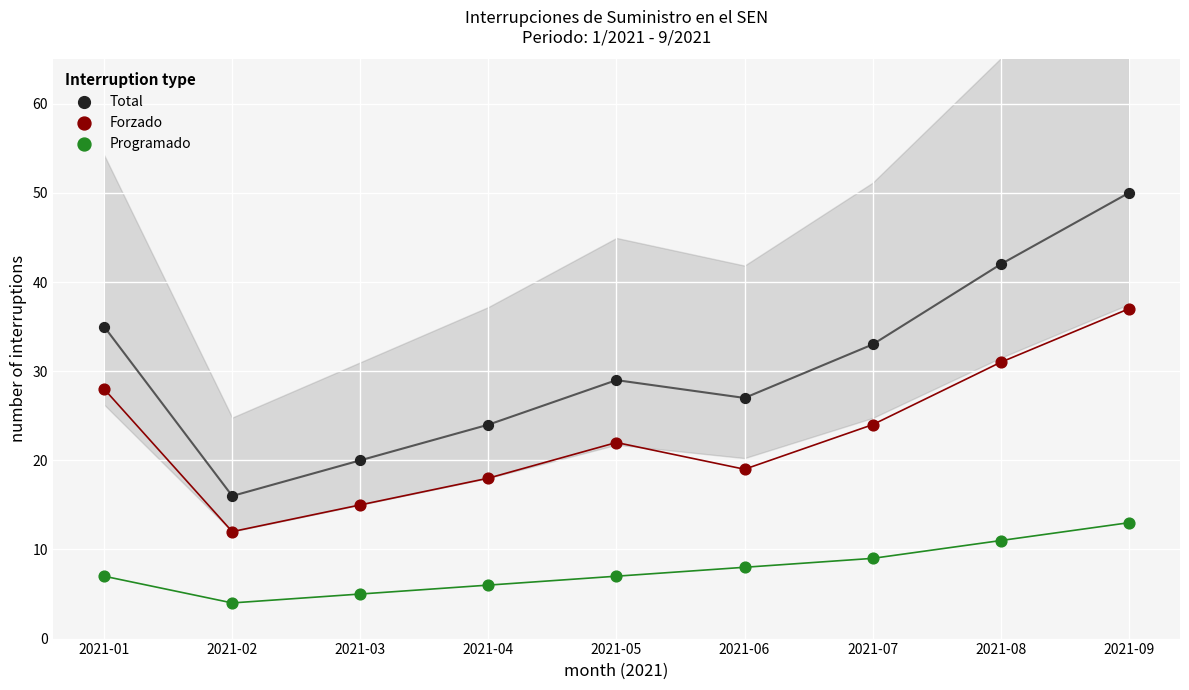

Across all data points, what is the range of X values (max minus min)?

8